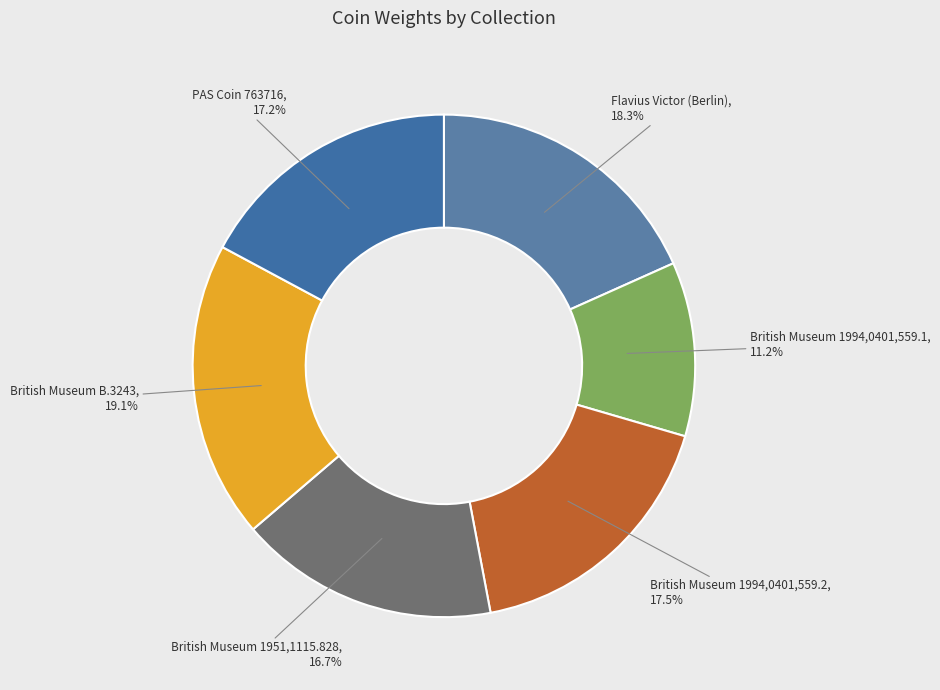

What percentage is NOT represented by Flavius Victor (Berlin)?

81.7%